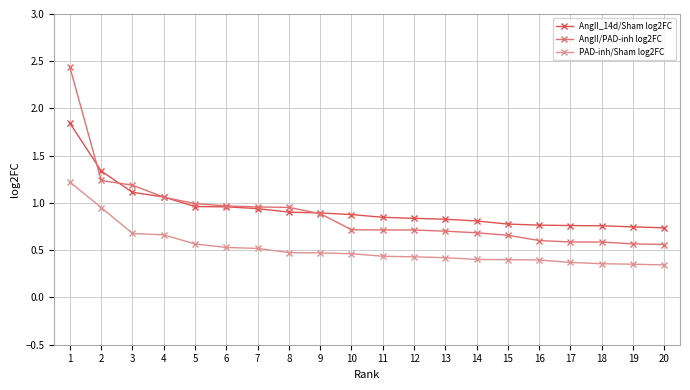

True or false: AngII/PAD-inh log2FC and PAD-inh/Sham log2FC cross at least once.

False